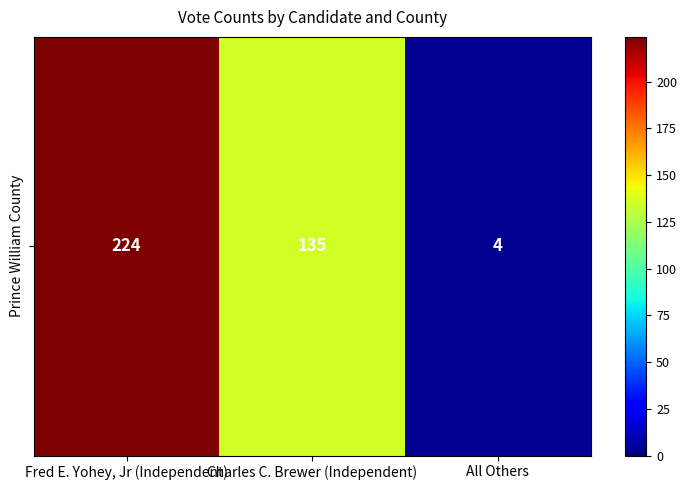

What is the ratio of the value at Charles C. Brewer (Independent) to the value at Fred E. Yohey, Jr (Independent)?

0.6